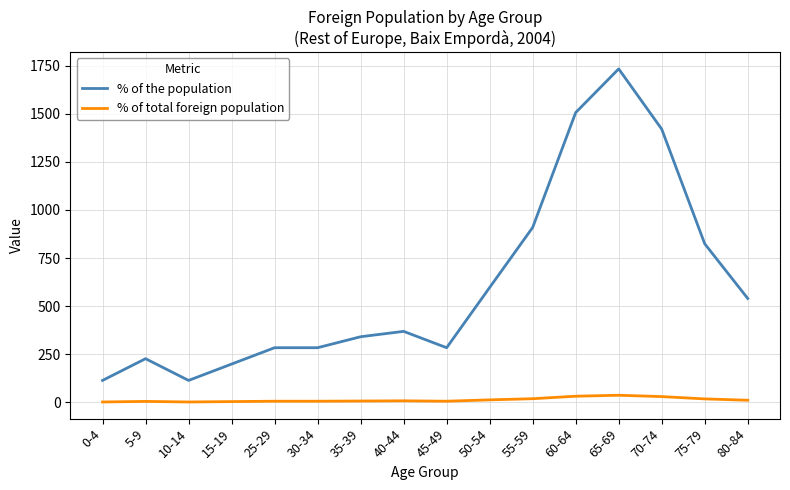

How many lines are shown in the chart?

2